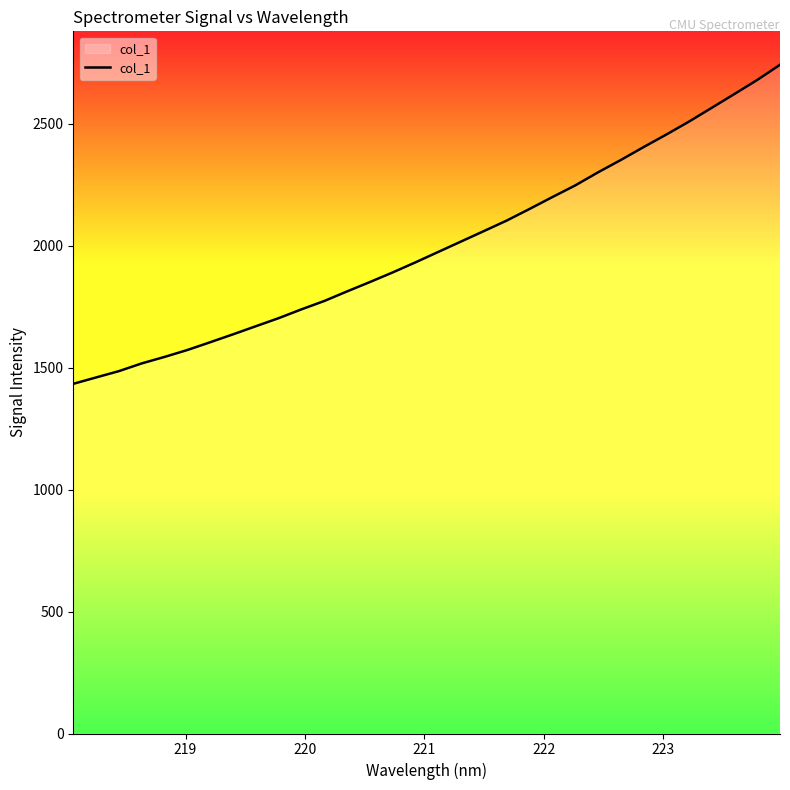

Count the number of data series in this chart.

1